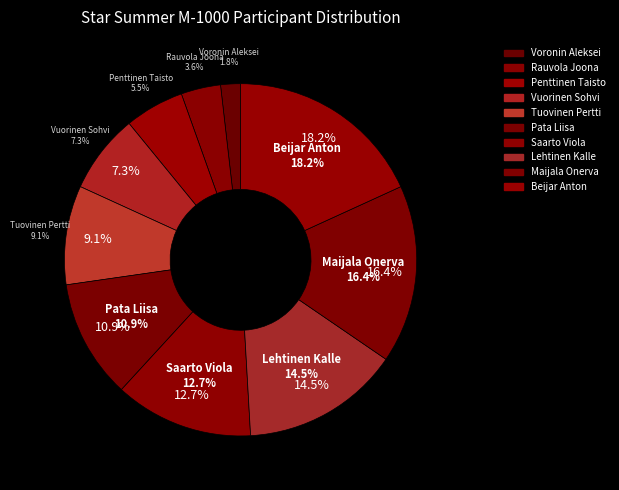

Is there any slice that represents more than half of the pie?

No